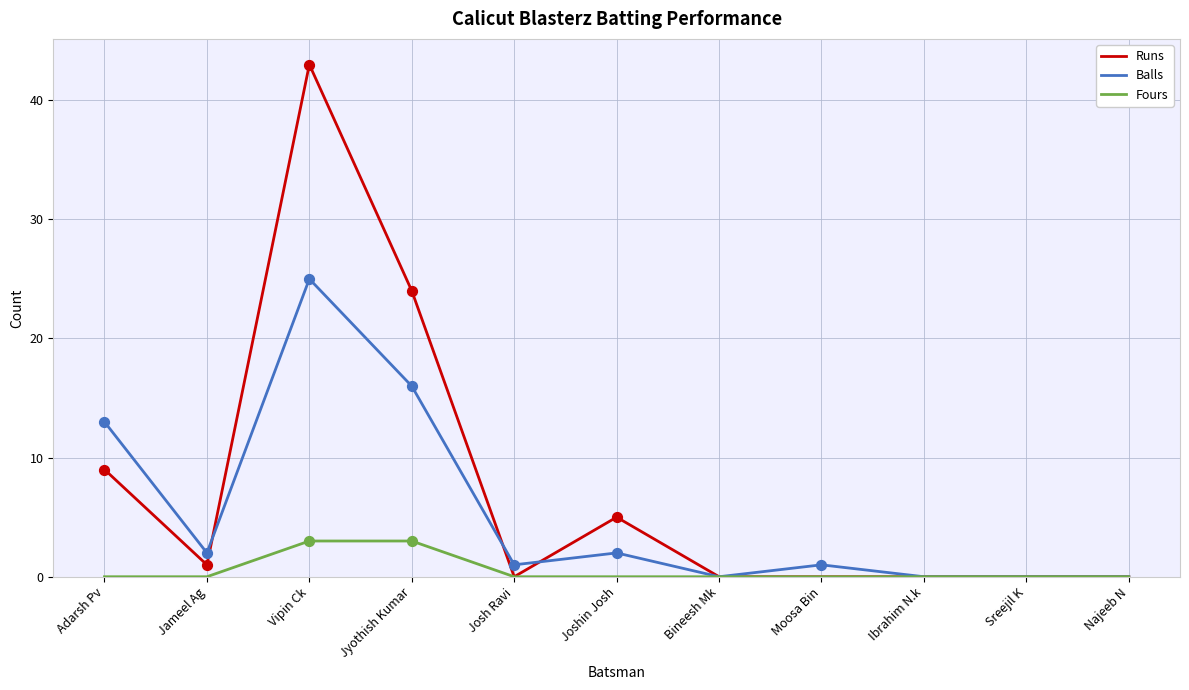

What is the total value across all series at Vipin Ck?

71